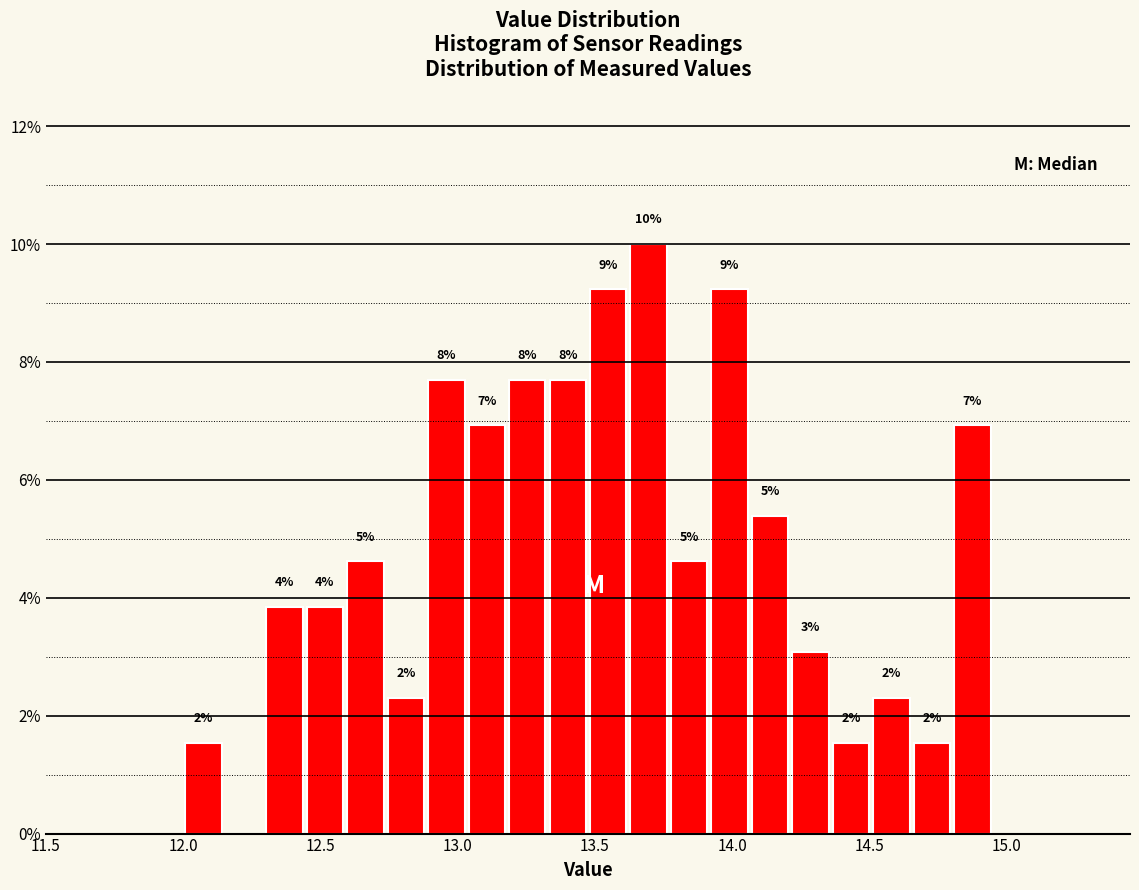

Around what value on the x-axis is the tallest bar? Give the approximate position of its centre, as read against the axis.

13.70